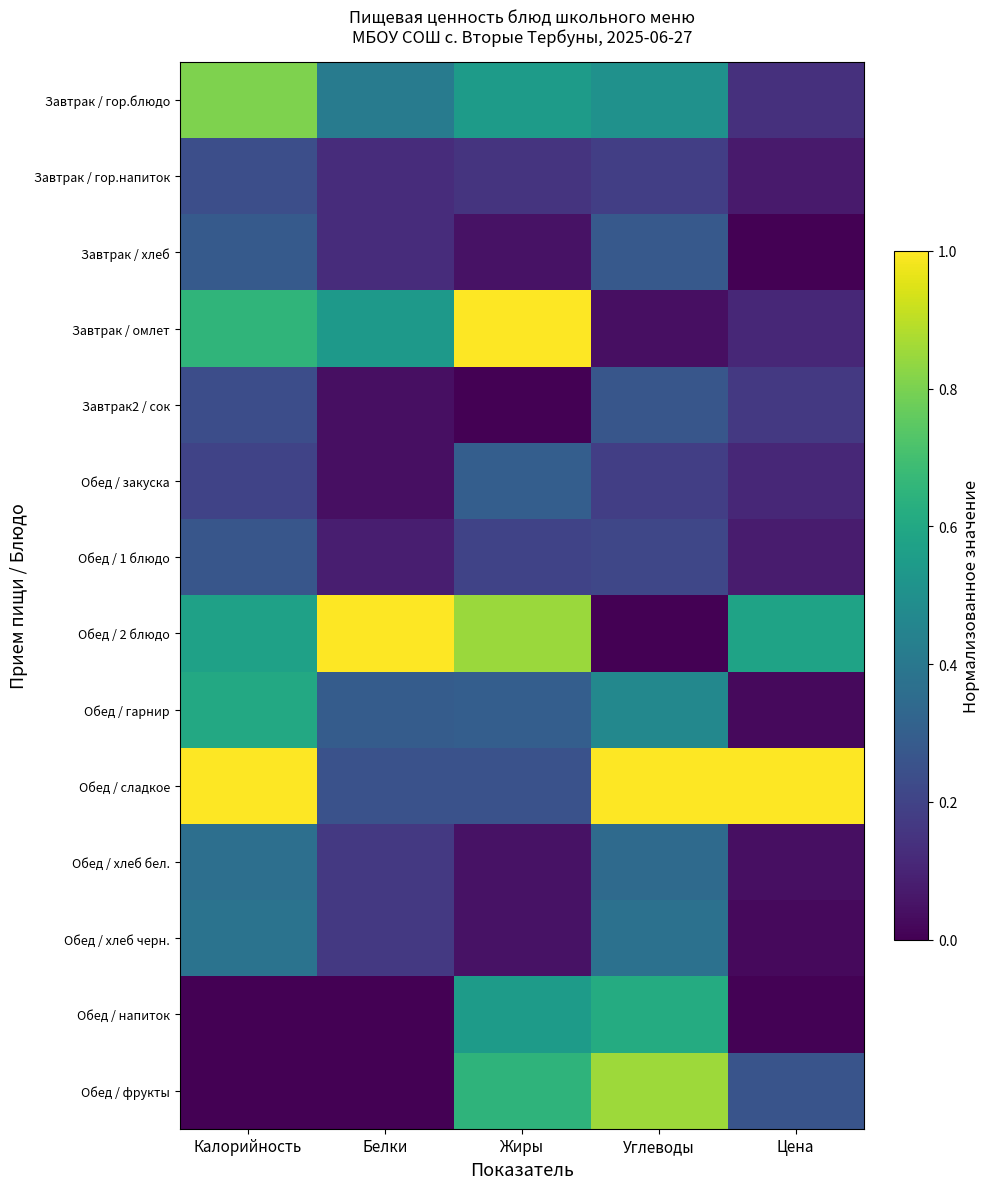

How many data points does each series have?

5